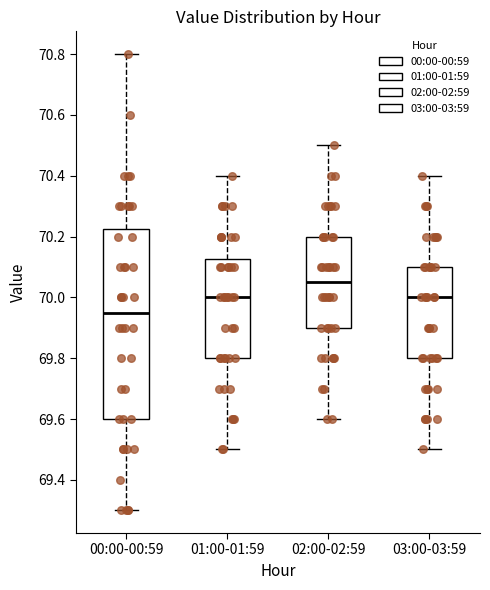

Comparing the boxes themselves (not the whiskers), which one is the tallest?

00:00-00:59